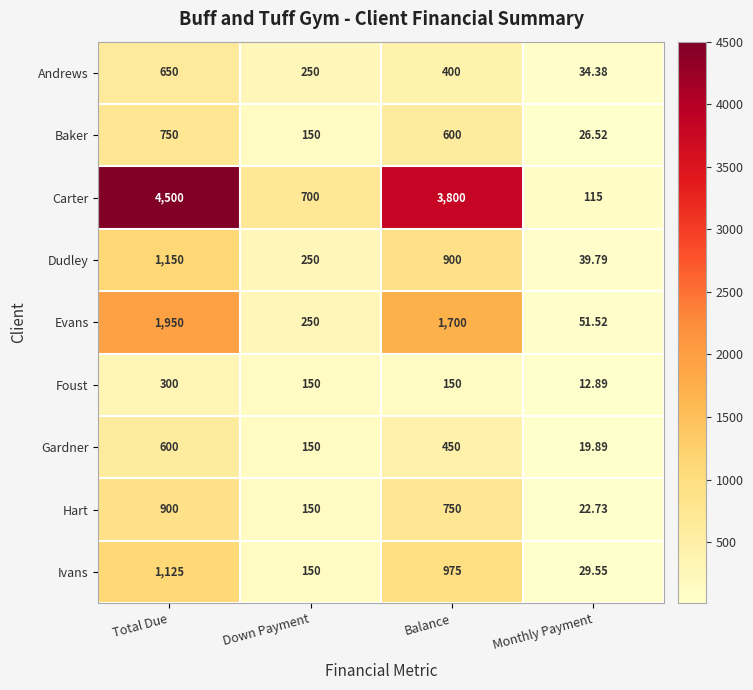

List the labels in order of Ivans value, smallest first.

Monthly Payment, Down Payment, Balance, Total Due